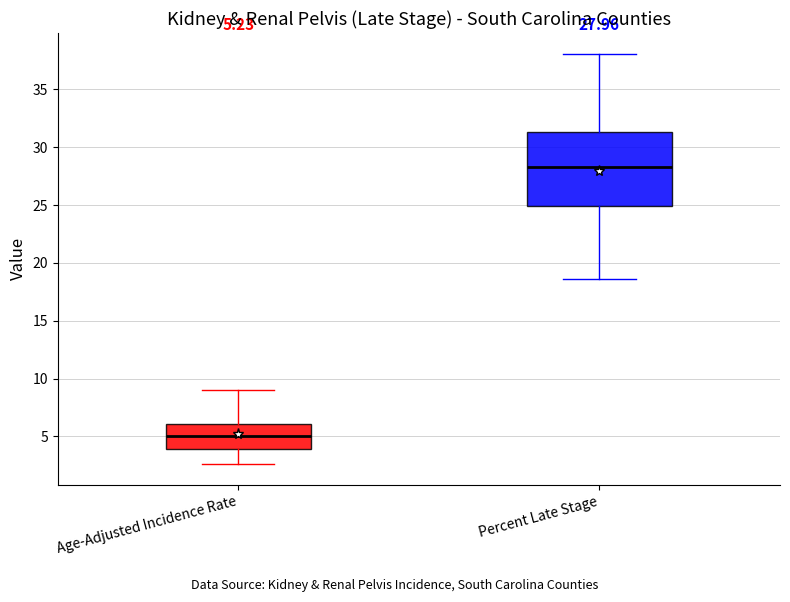

Which box has the highest median line?

Percent Late Stage